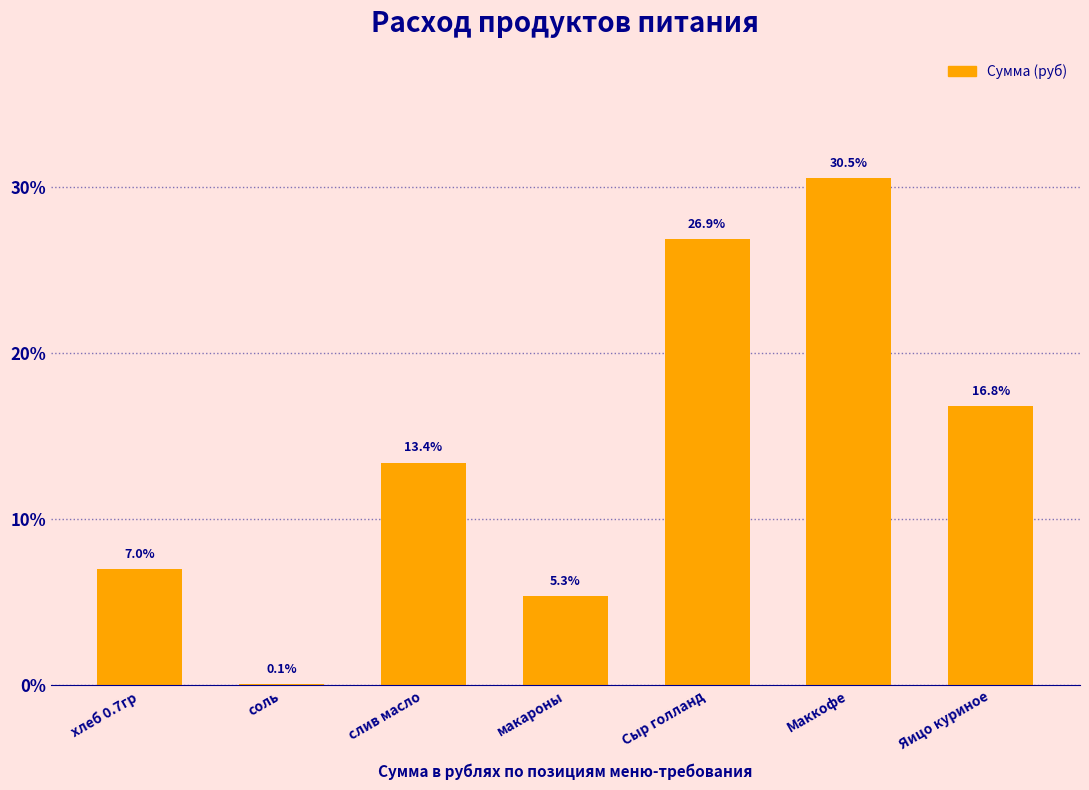

True or false: the data shows 16.8 at Яицо куриное.

True